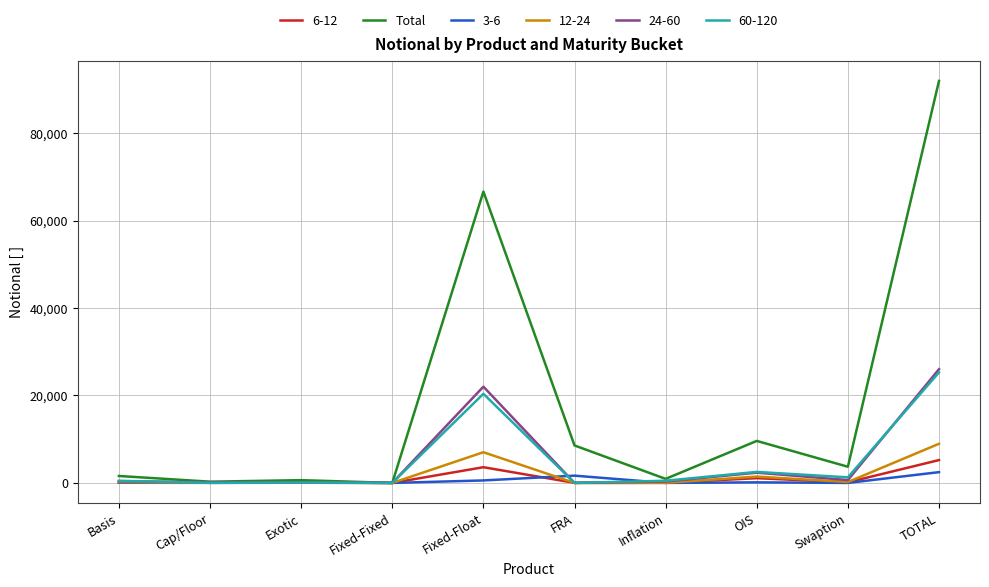

True or false: Total has a value of 91933 at TOTAL.

True